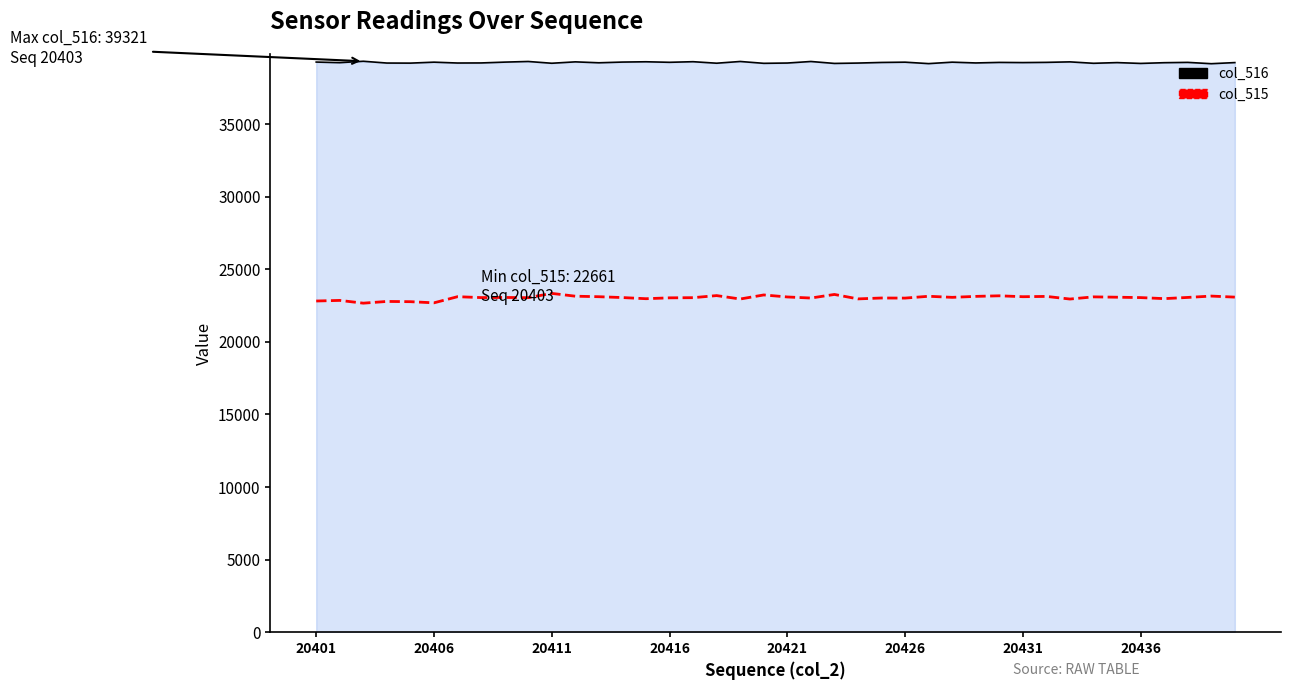

At how many categories does at least one series exceed 27584?

40